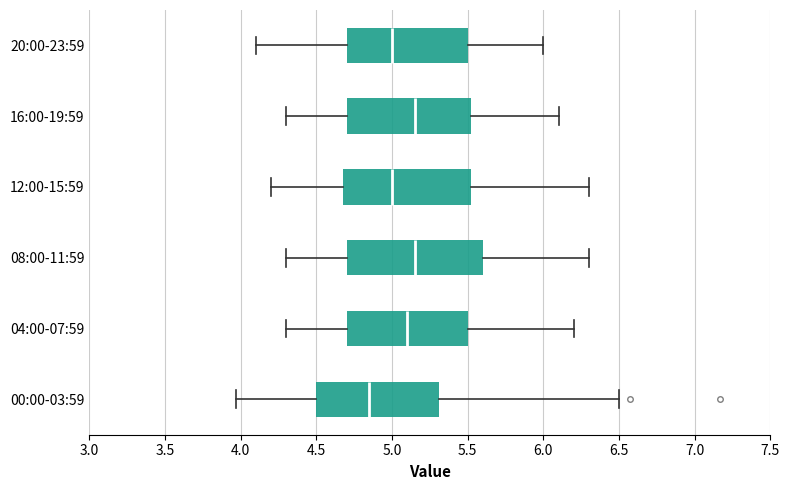

Where is the right edge of the box for 16:00-19:59 on the x-axis? The values are not printed on the chart, so give them approximately, as read against the axis.

5.55